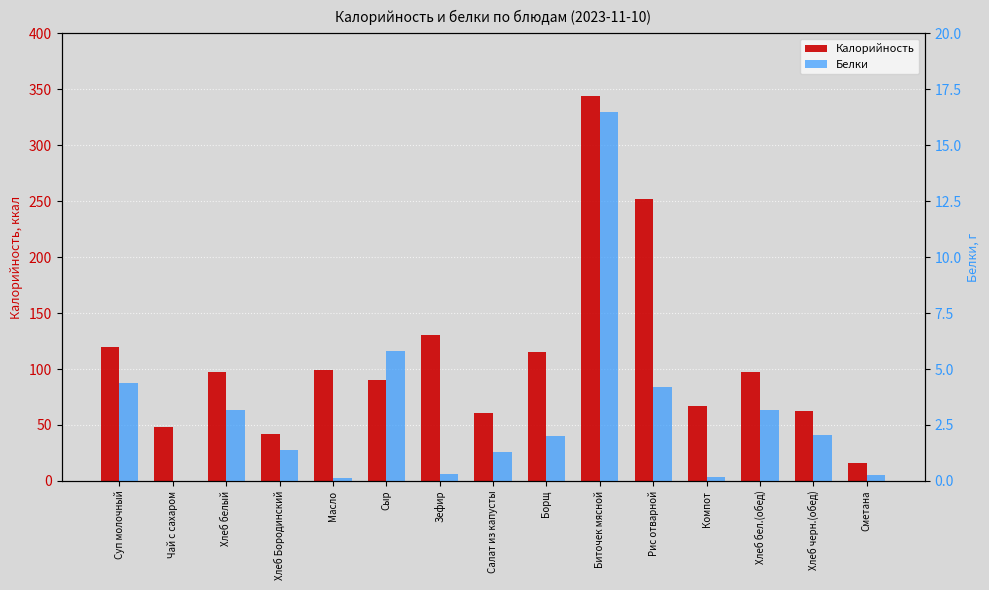

Read the Калорийность value at Салат из капусты.

60.4